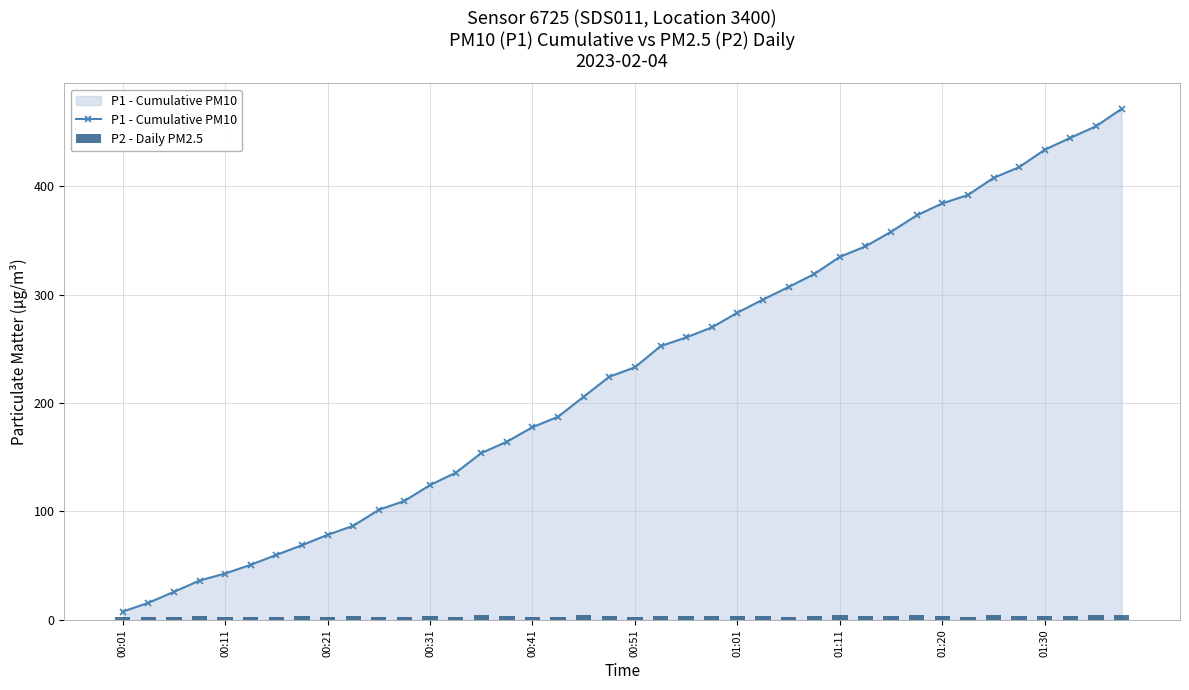

The value of P1 - Cumulative PM10 at 00:11 is 25.8. True or false?

False